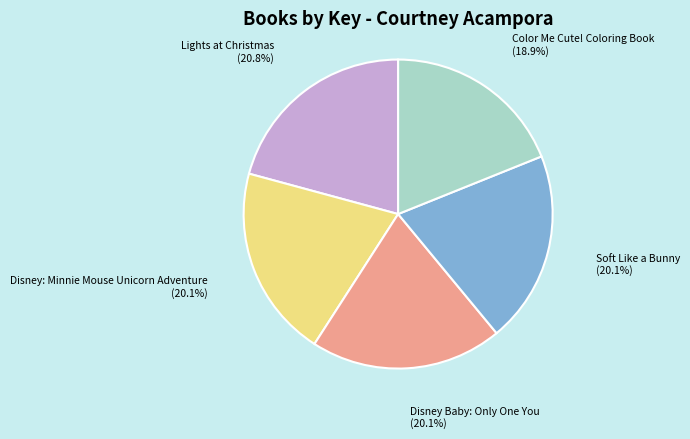

How many slices are in this pie chart?

5